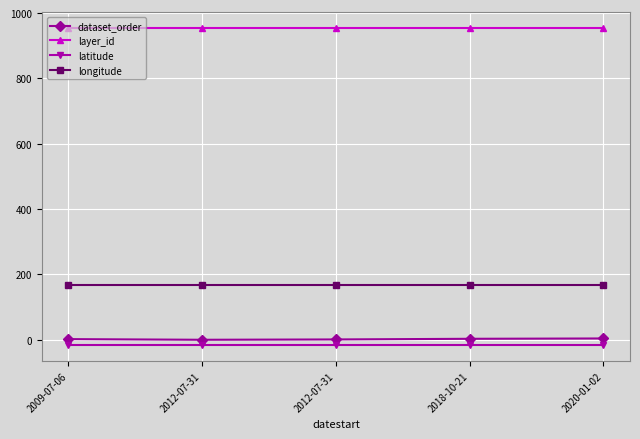

True or false: layer_id and latitude intersect in this chart.

False